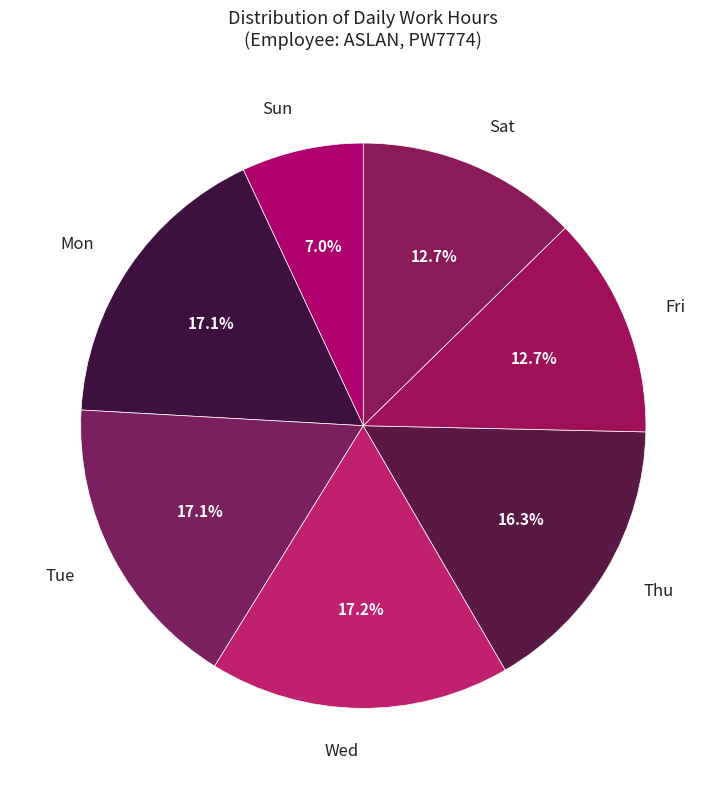

Is there a majority slice in this chart?

No